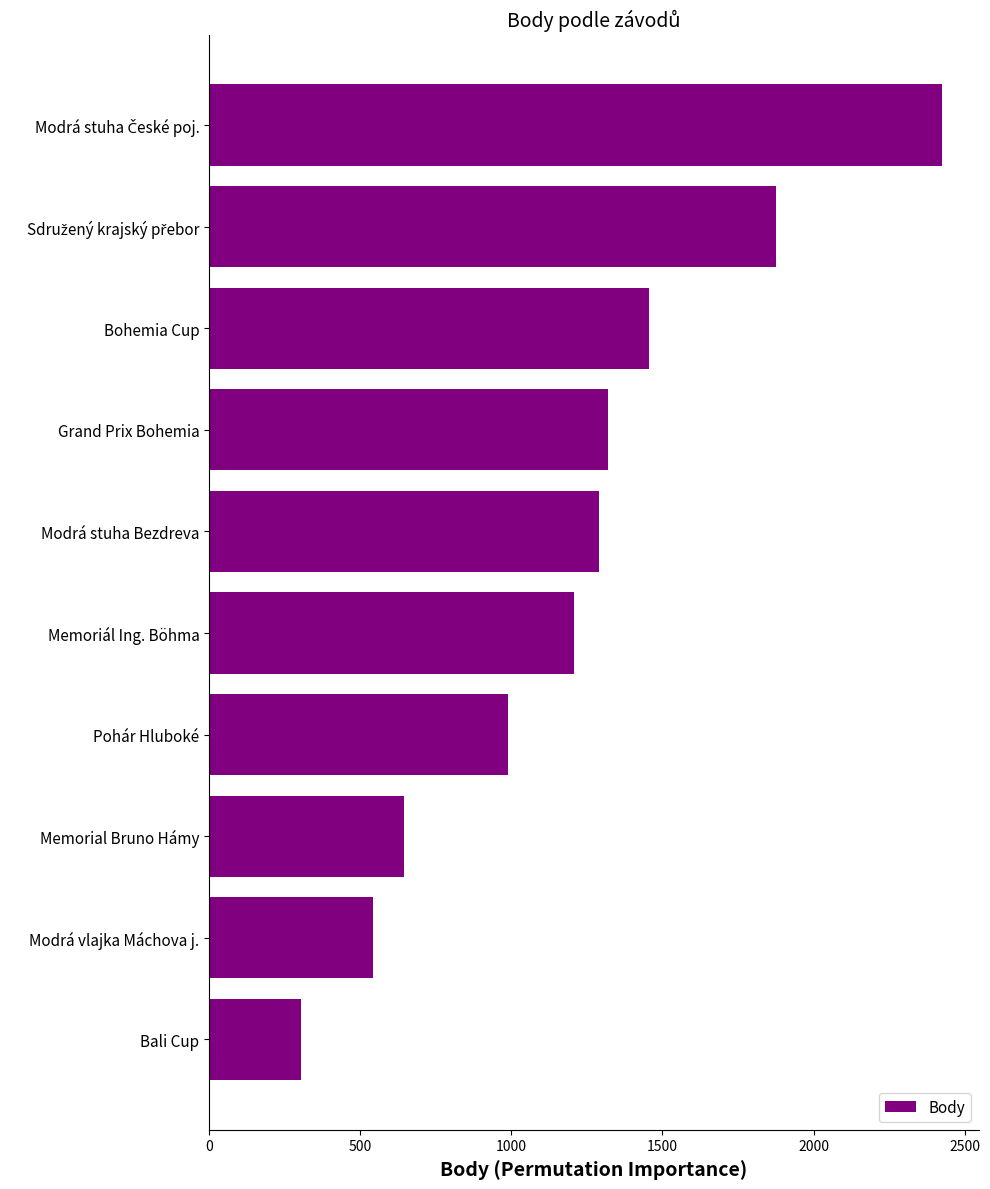

What is the change in value from Bali Cup to Modrá vlajka Máchova j.?

+238